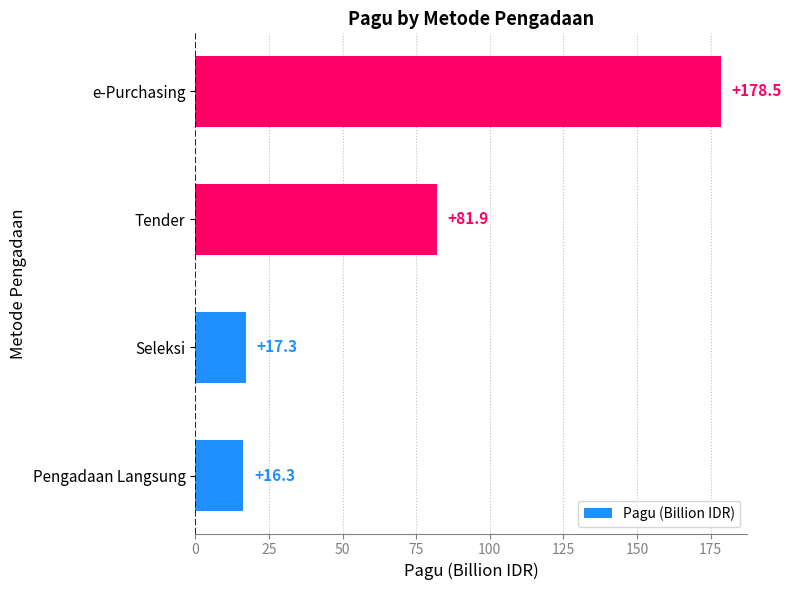

Reading bottom to top, extract all data points from this chart.

Pengadaan Langsung=16.3	Seleksi=17.3	Tender=81.9	e-Purchasing=178.5